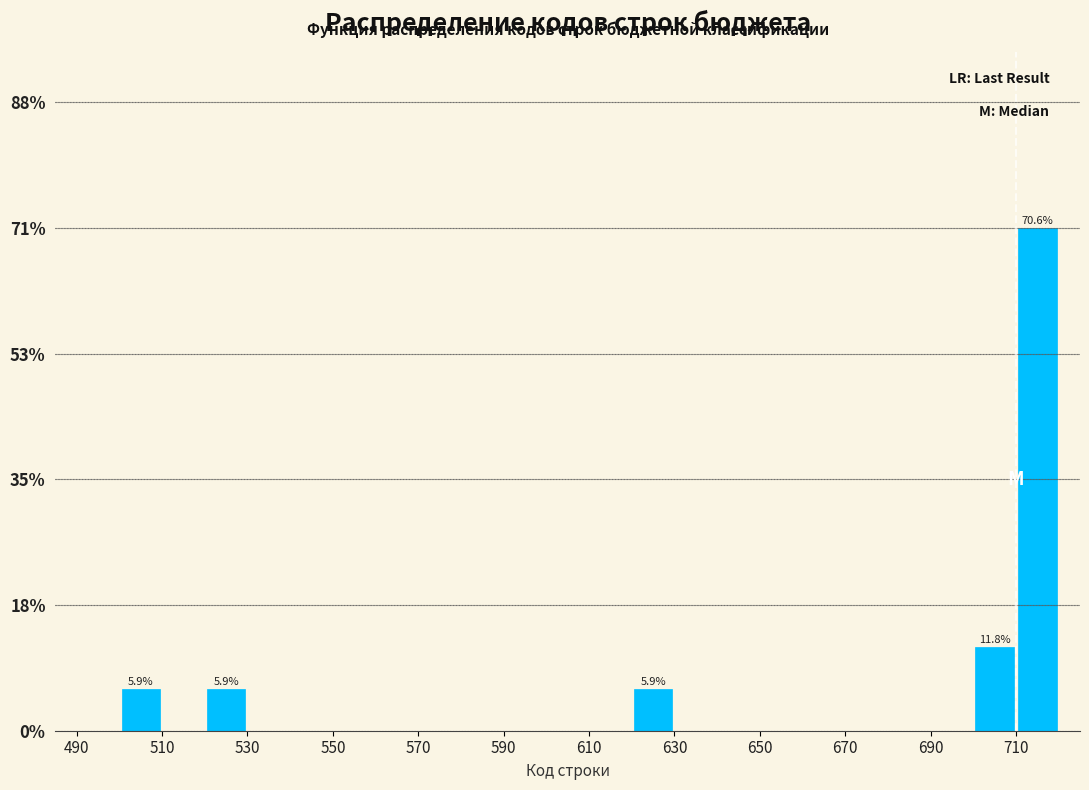

Which range on the x-axis has the tallest bar?

710 to 720